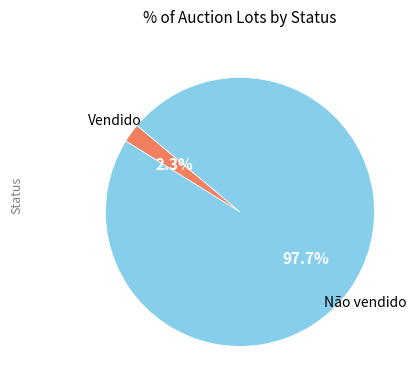

Does any single category account for the majority?

Yes